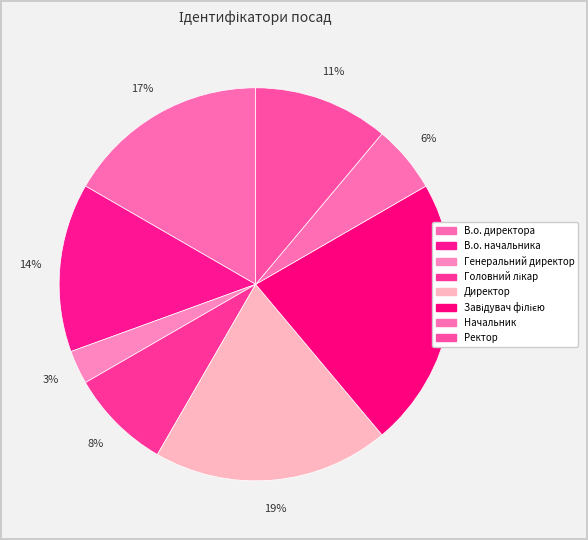

The В.о. директора slice represents 17% of the pie. True or false?

True